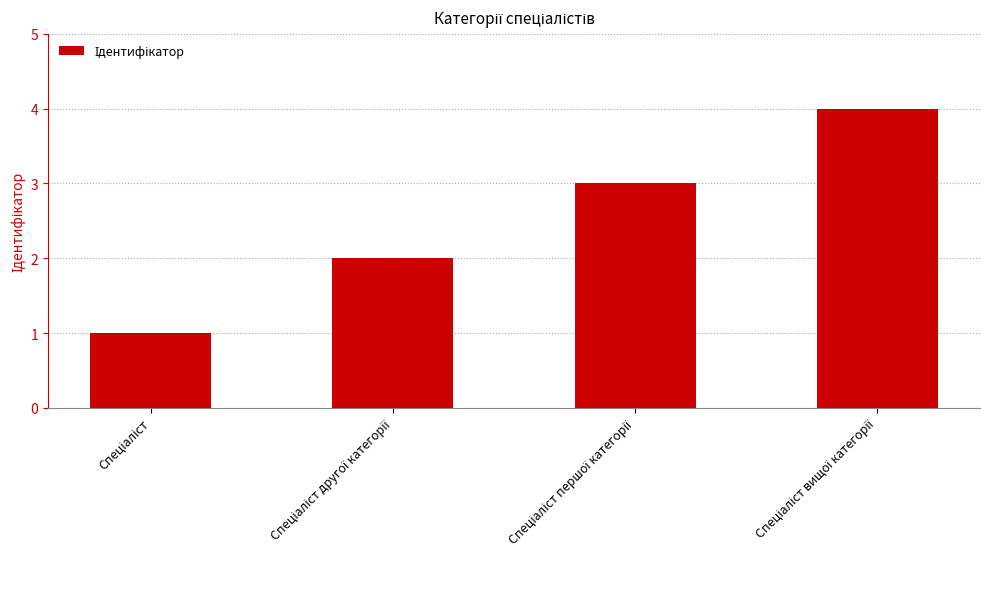

What is the difference between the second highest and minimum values?

2